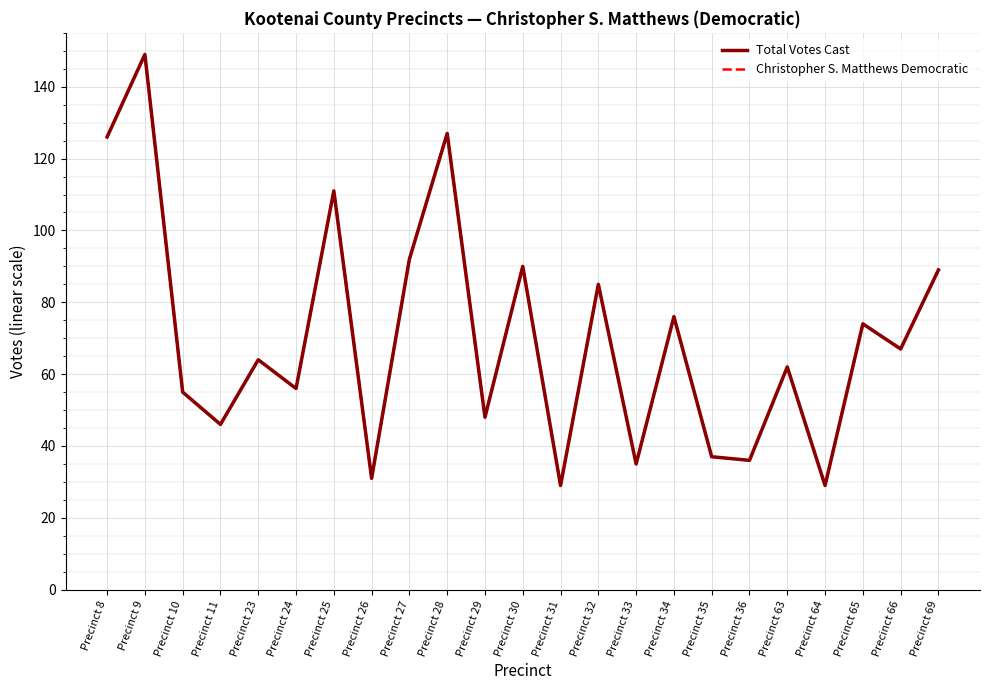

Is this an area chart (filled region under the line)?

No